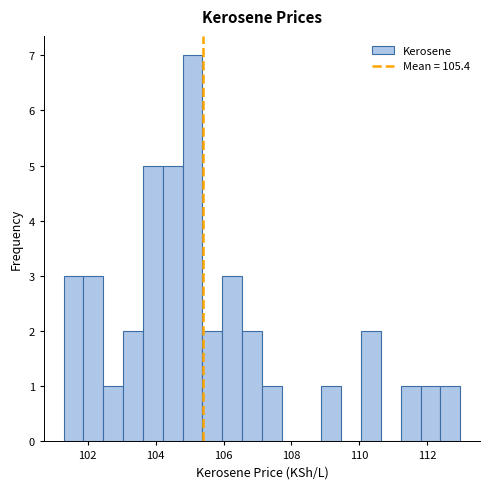

Around what value on the x-axis is the tallest bar? Give the approximate position of its centre, as read against the axis.

105.0